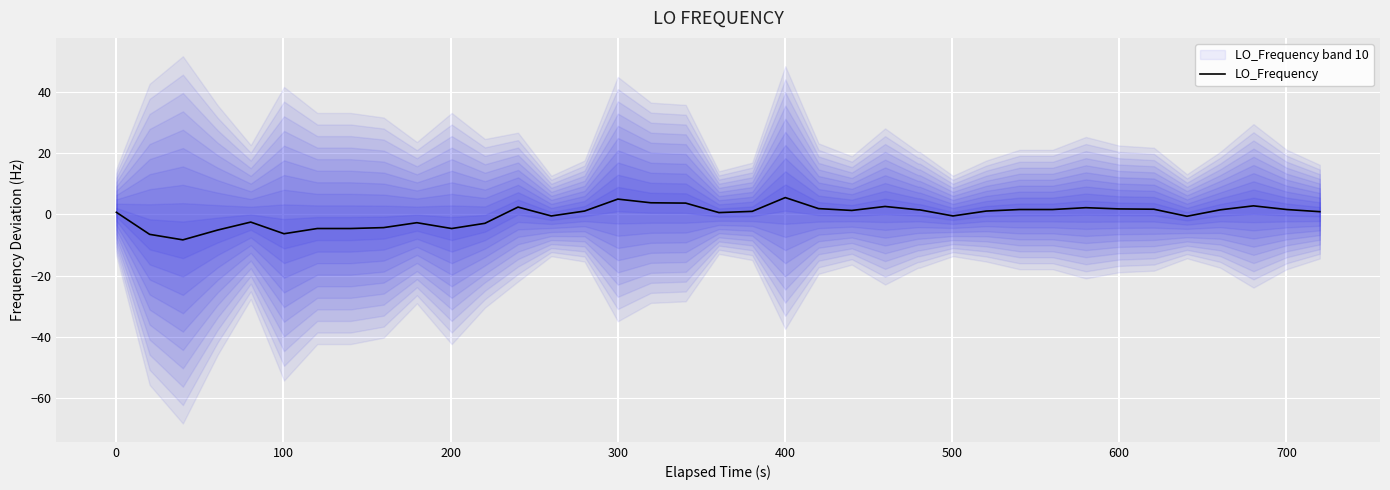

True or false: the data has more than 1 interior local peaks.

True